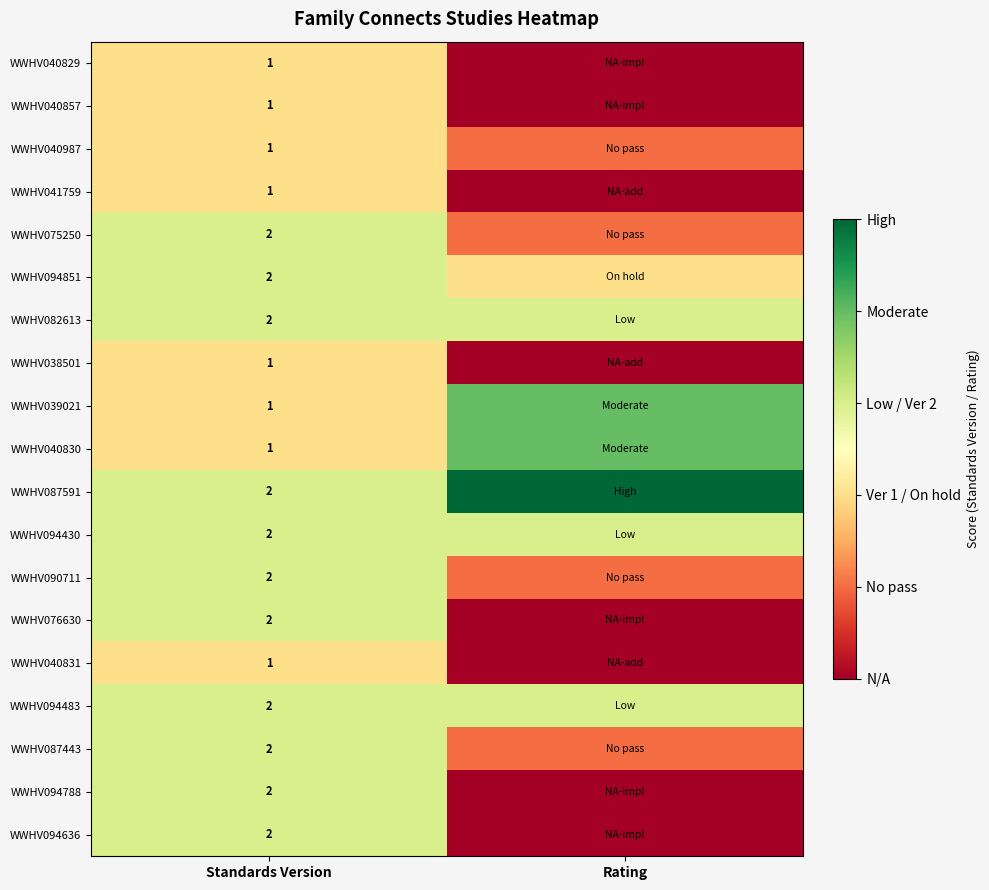

How many series are shown in this chart?

19